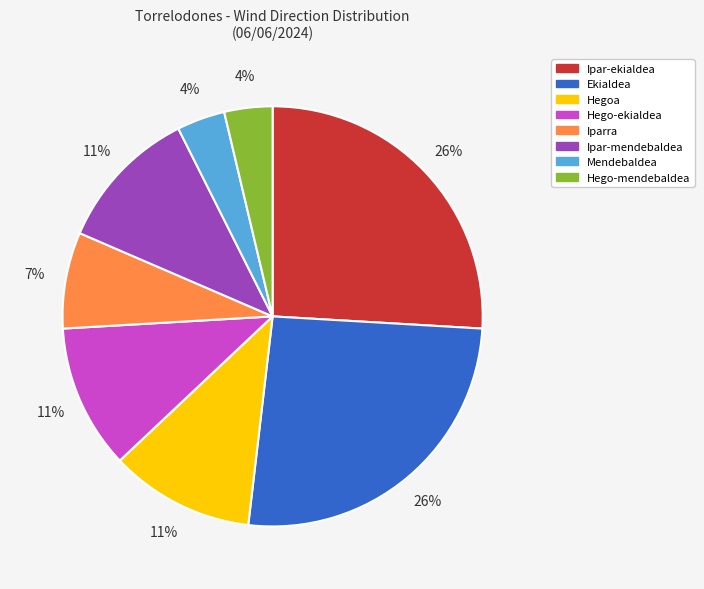

Is there a majority slice in this chart?

No